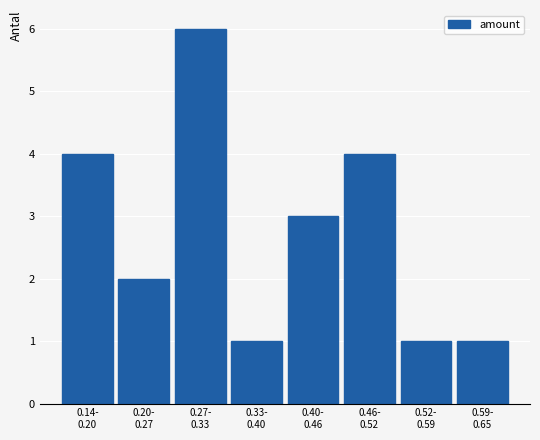

Reading left to right, what are all the values shown in this chart?

4	2	6	1	3	4	1	1